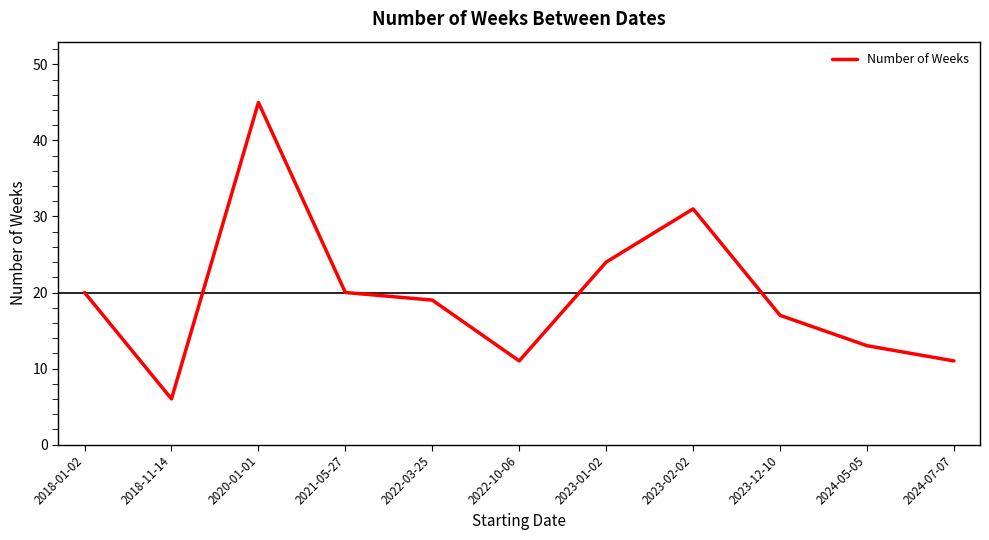

What is the ratio of the value at 2023-12-10 to the value at 2023-02-02?

0.5